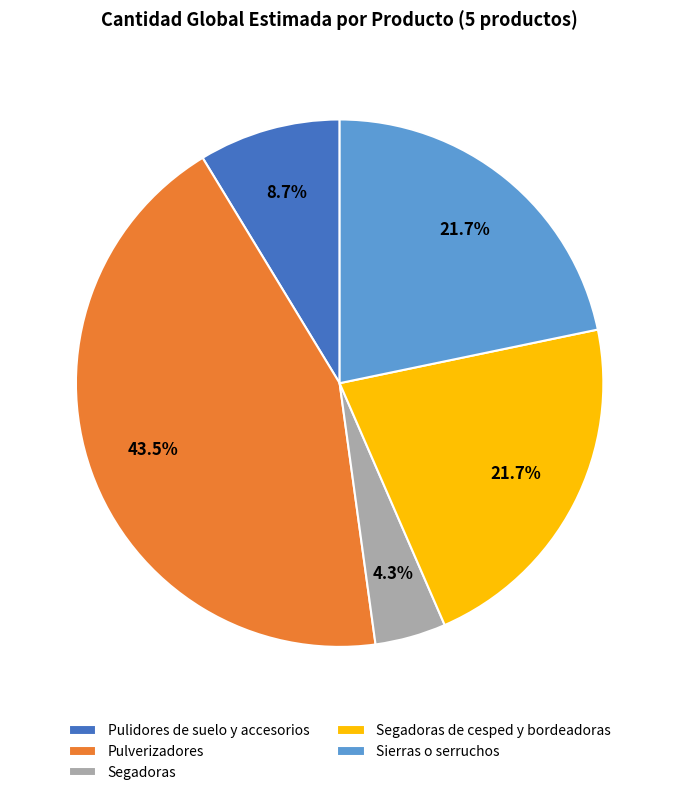

To the nearest percent, what portion does Pulidores de suelo y accesorios represent?

9%